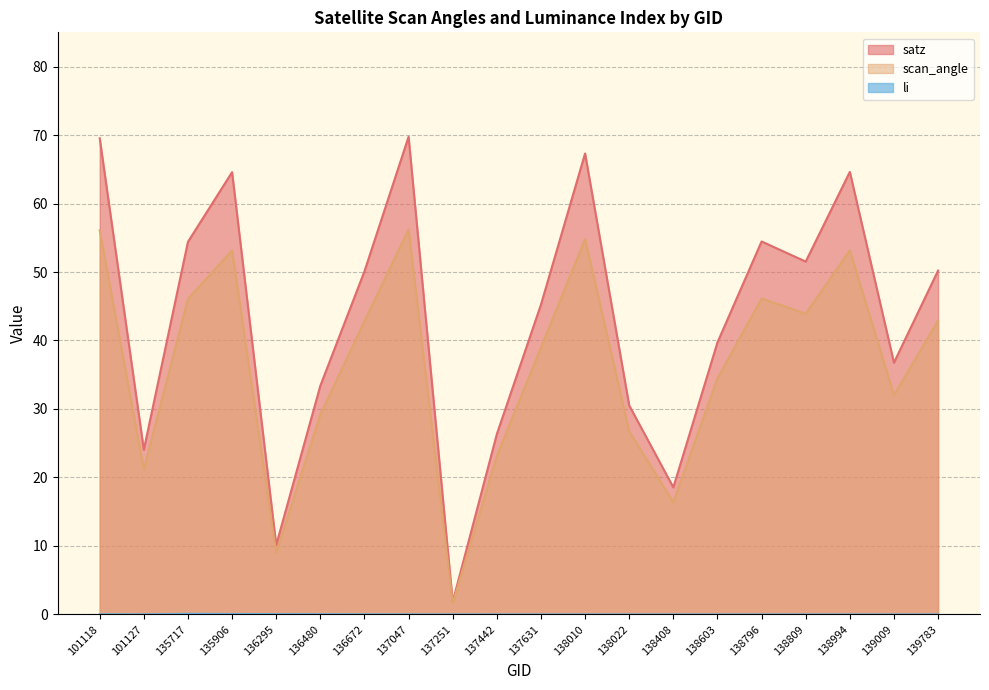

True or false: satz has more than 2 interior local peaks.

True